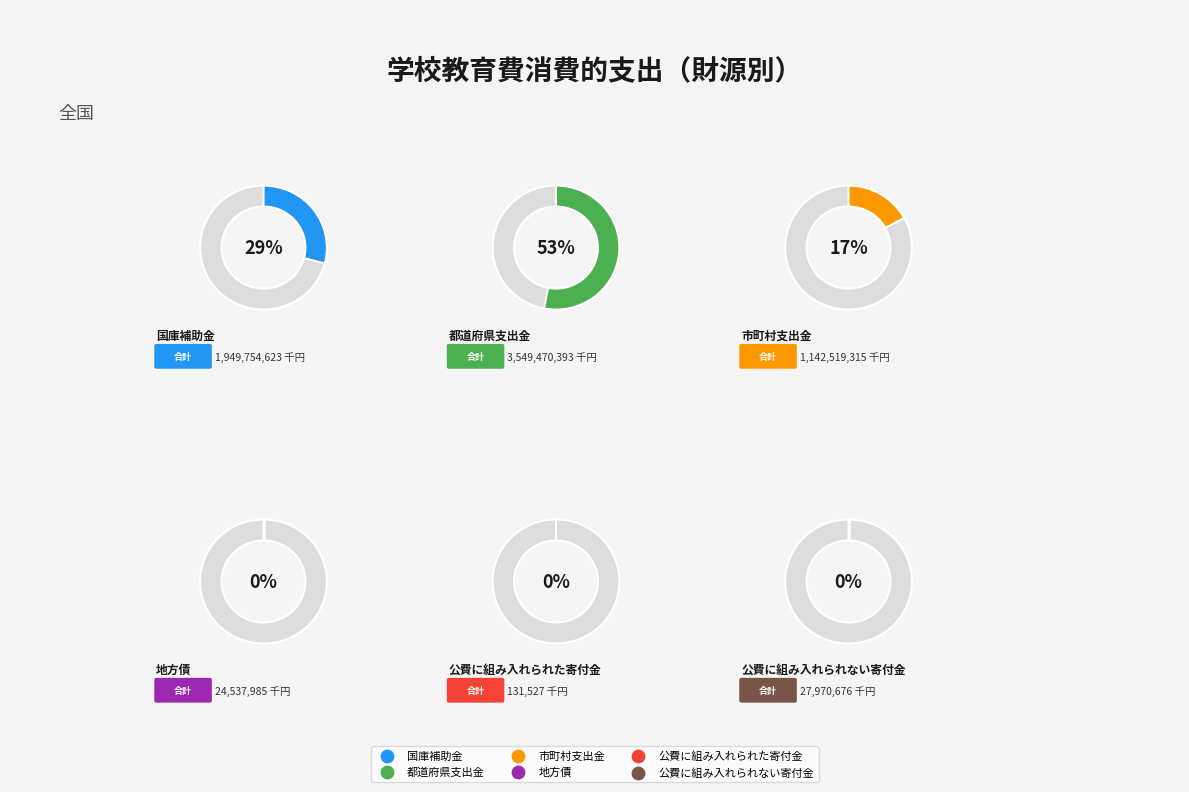

To the nearest percent, what is the combined percentage of 国庫補助金 and 都道府県支出金?

82%